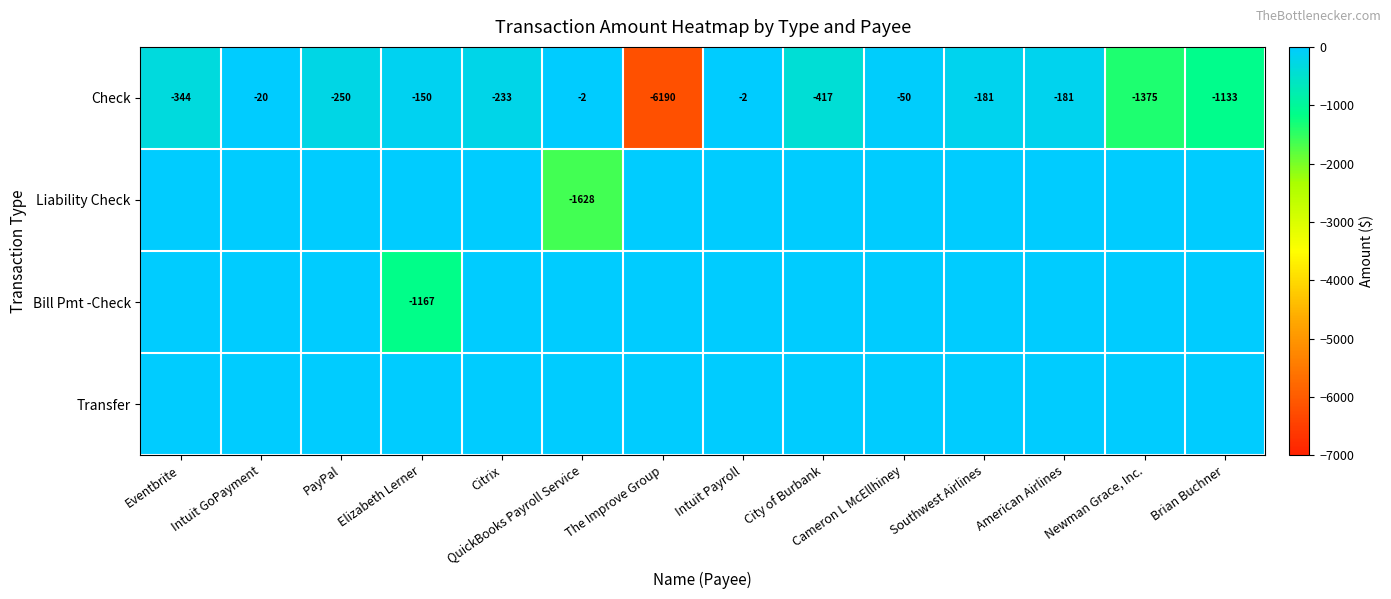

What is the sum of the Check values at Brian Buchner and Citrix?

-1366